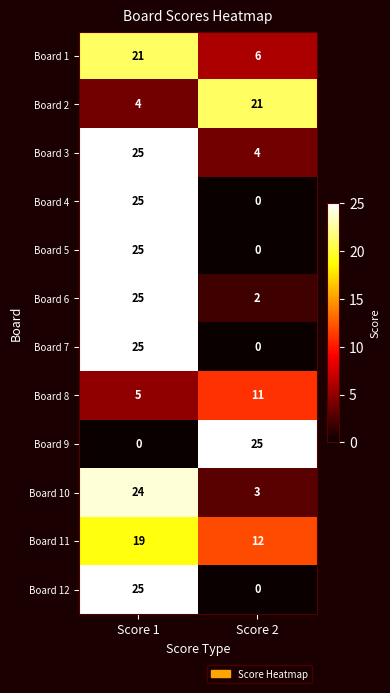

Is it true that Board 2 equals 21 at Score 2?

True